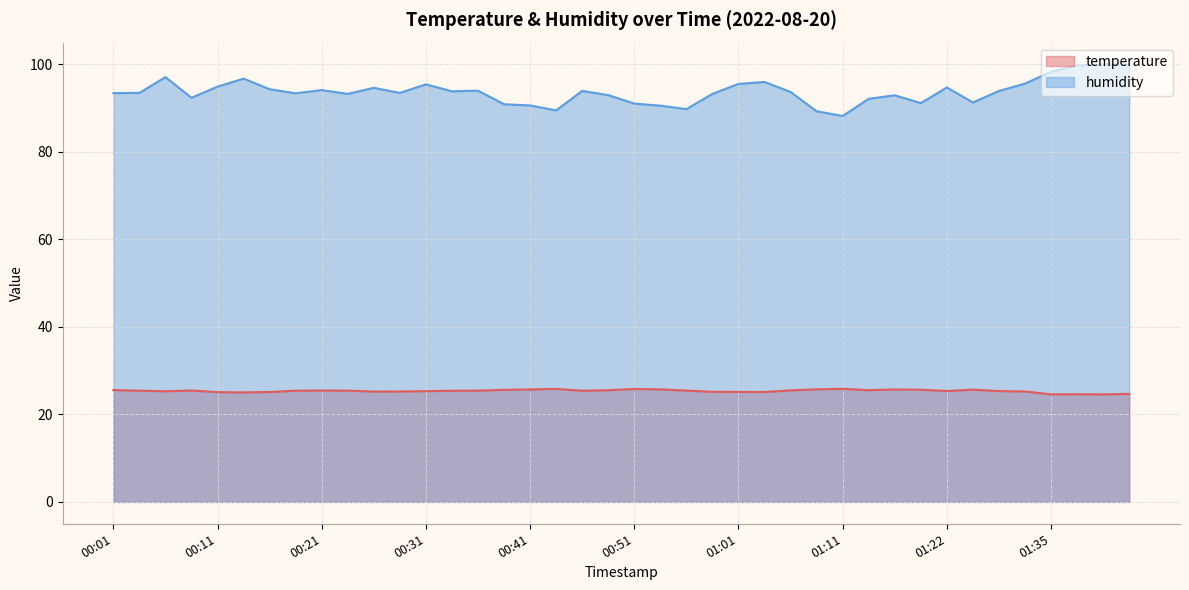

Is the value of temperature at 01:32 greater than the value of humidity at 01:04?

No